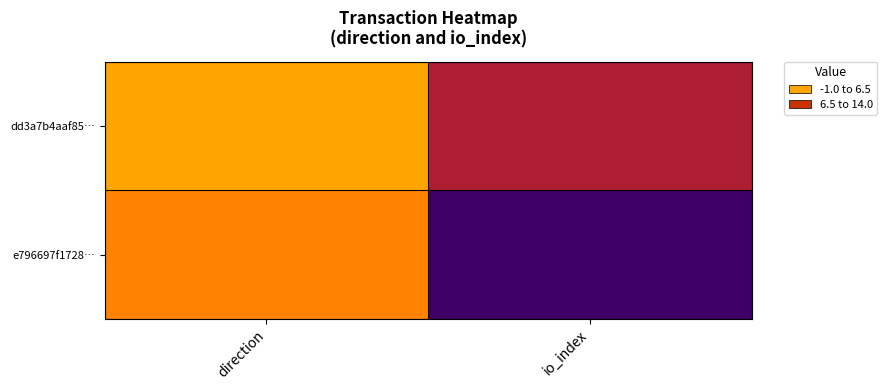

List the series in order of their overall mean, highest first.

e796697f1728…, dd3a7b4aaf85…